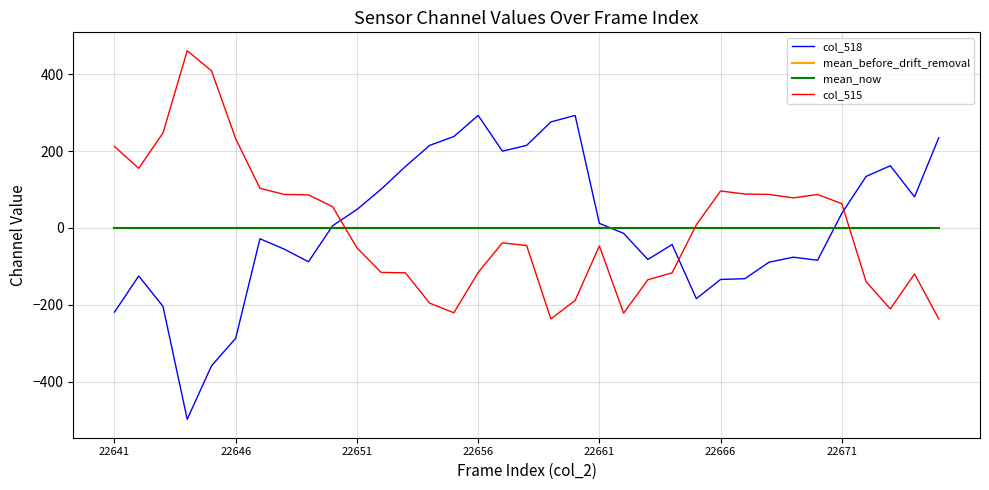

Reading left to right, transcribe all the data shown in this chart.

col_518: -219.2	-125.2	-204.2	-498.2	-359.2	-287.2	-28.2	-55.2	-88.2	5.8	47.8	100.8	159.8	214.8	237.8	292.8	199.8	214.8	275.8	292.8	11.8	-14.2	-82.2	-43.2	-184.2	-134.2	-132.2	-89.2	-76.2	-84.2	37.8	133.8	161.8	80.8	234.8
mean_before_drift_removal: -0.0	-0.0	-0.0	-0.0	-0.0	-0.0	-0.0	-0.0	-0.0	-0.0	-0.0	-0.0	-0.0	-0.0	-0.0	-0.0	-0.0	-0.0	-0.0	-0.0	-0.0	-0.0	-0.0	-0.0	-0.0	-0.0	-0.0	-0.0	-0.0	-0.0	-0.0	-0.0	-0.0	-0.0	-0.0
mean_now: -0.0	-0.0	-0.0	-0.0	-0.0	-0.0	-0.0	-0.0	-0.0	-0.0	-0.0	-0.0	-0.0	-0.0	-0.0	-0.0	-0.0	-0.0	-0.0	-0.0	-0.0	-0.0	-0.0	-0.0	-0.0	-0.0	-0.0	-0.0	-0.0	-0.0	-0.0	-0.0	-0.0	-0.0	-0.0
col_515: 212.1	155.1	247.1	461.1	409.1	232.1	103.1	87.1	86.1	55.1	-51.9	-115.9	-116.9	-195.9	-220.9	-115.9	-38.9	-45.9	-236.9	-188.9	-46.9	-221.9	-134.9	-116.9	8.1	96.1	88.1	87.1	78.1	87.1	63.1	-139.9	-210.9	-119.9	-236.9